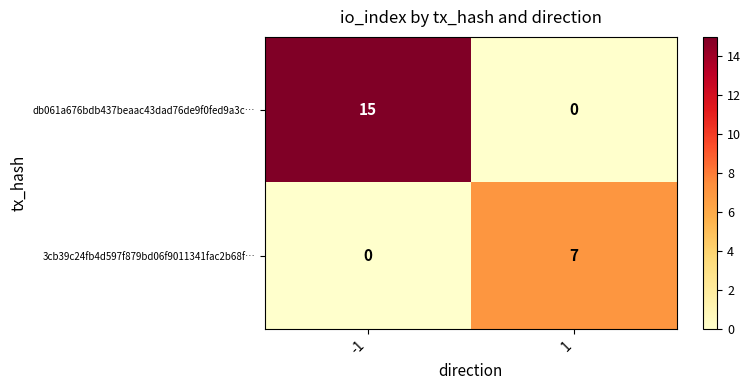

Reading right to left, extract all data points from this chart.

db061a676bdb437beaac43dad76de9f0fed9a3c…: 1=0	-1=15
3cb39c24fb4d597f879bd06f9011341fac2b68f…: 1=7	-1=0